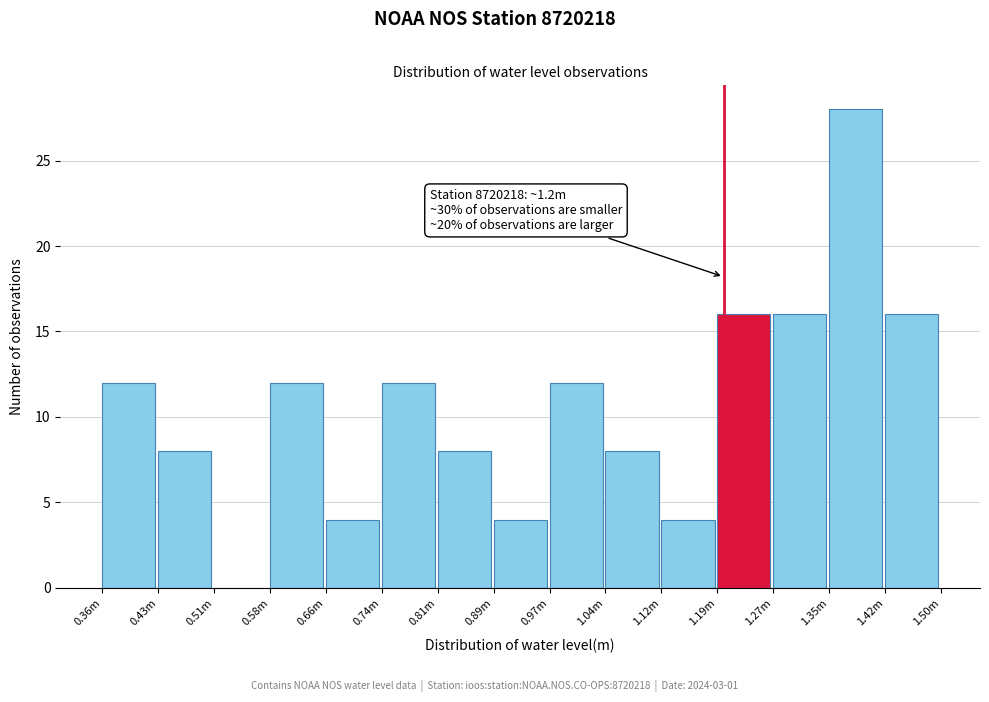

Reading right to left, what are all the values shown in this chart?

1.42m=16	1.35m=28	1.27m=16	1.19m=16	1.12m=4	1.04m=8	0.97m=12	0.89m=4	0.81m=8	0.74m=12	0.66m=4	0.58m=12	0.51m=0	0.43m=8	0.36m=12